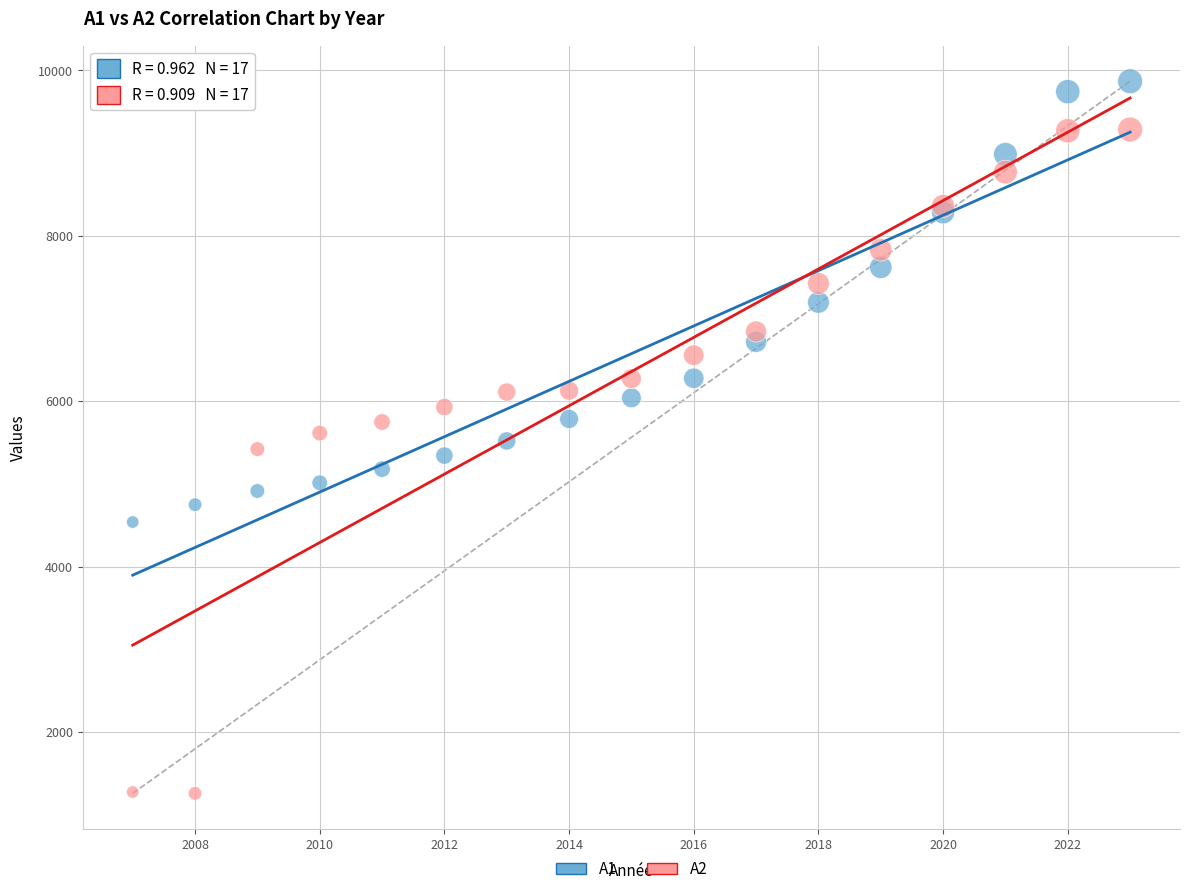

Which series has the largest Y range (max minus min)?

A2